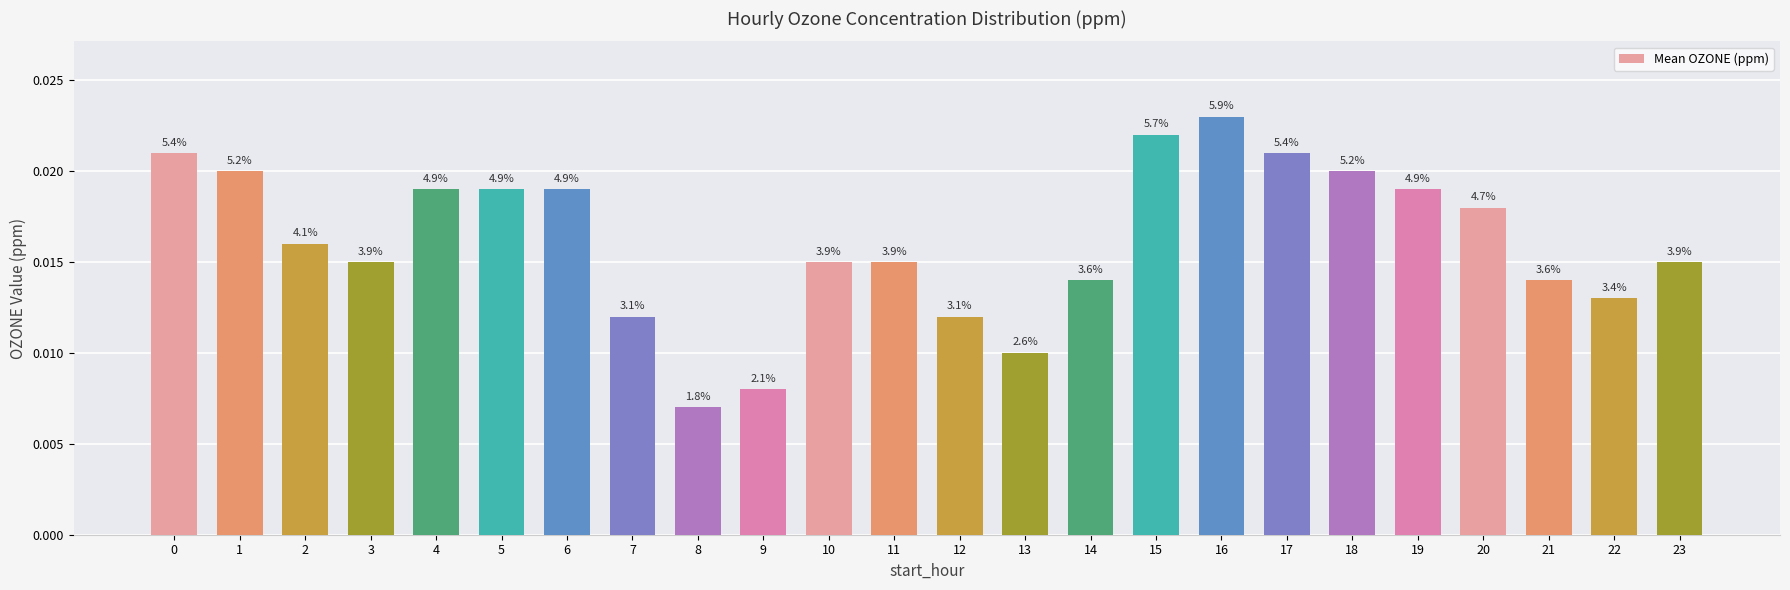

The value at 12 is 0.0. True or false?

False